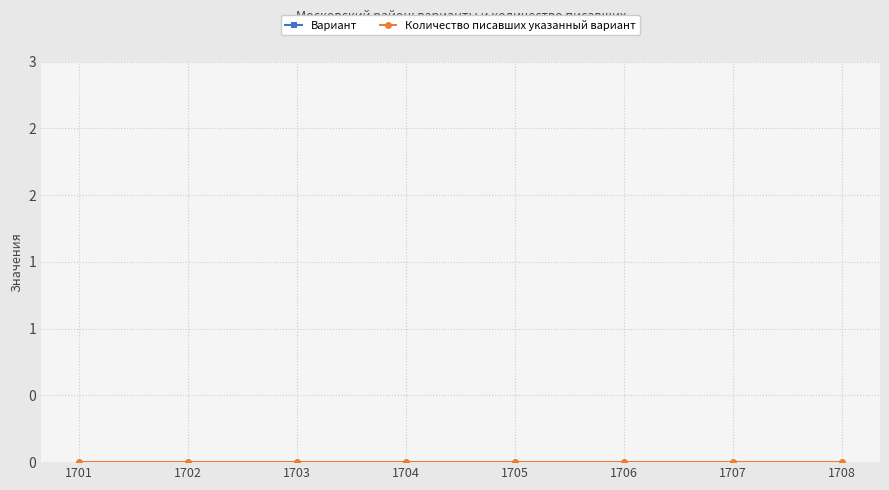

Which category has the highest value in the Количество писавших указанный вариант series?

1701